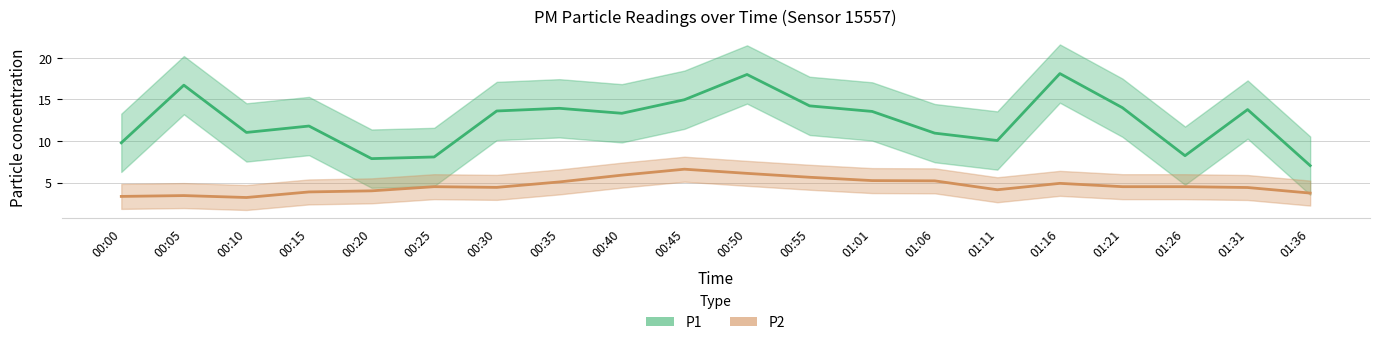

What is the sum of all P1 values?

248.8